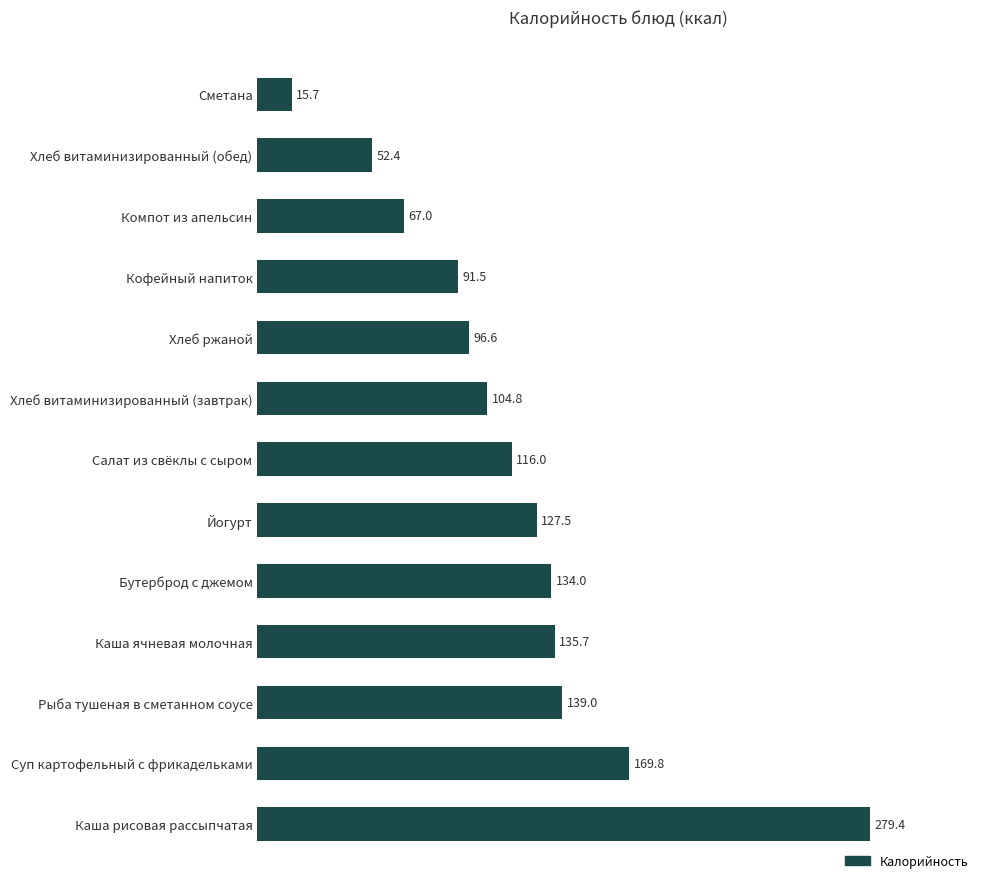

The value at Хлеб витаминизированный (завтрак) is 52.9. True or false?

False